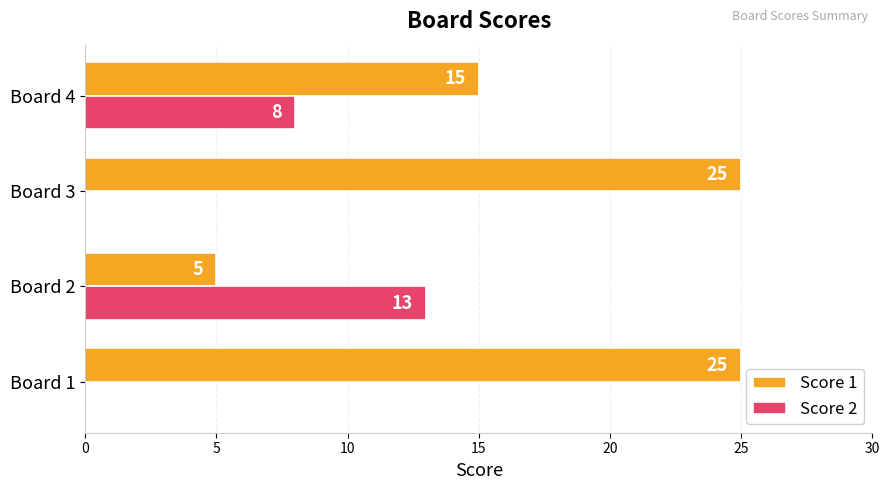

What is the sum of the Score 1 values at Board 2 and Board 4?

20